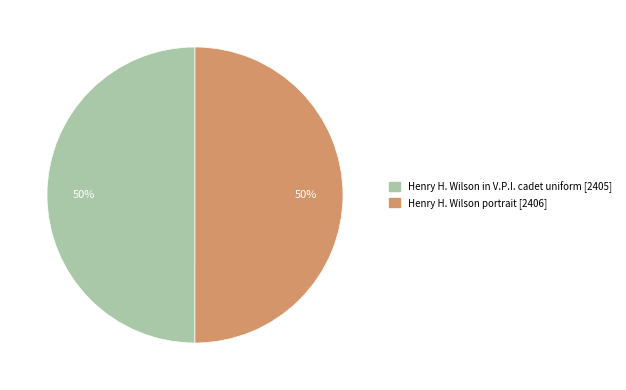

How many segments does this pie chart have?

2